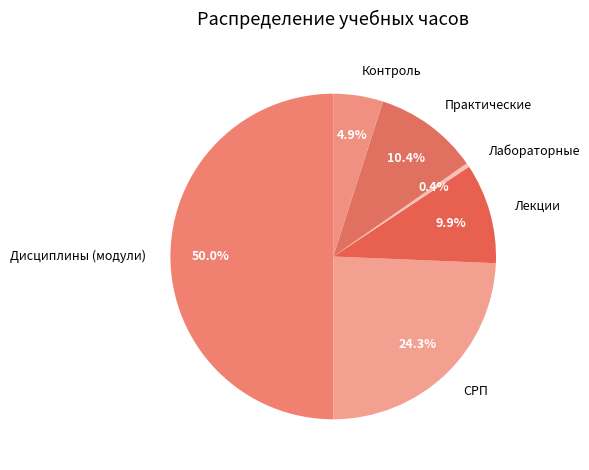

Is the sum of Лекции and Лабораторные greater than half?

No